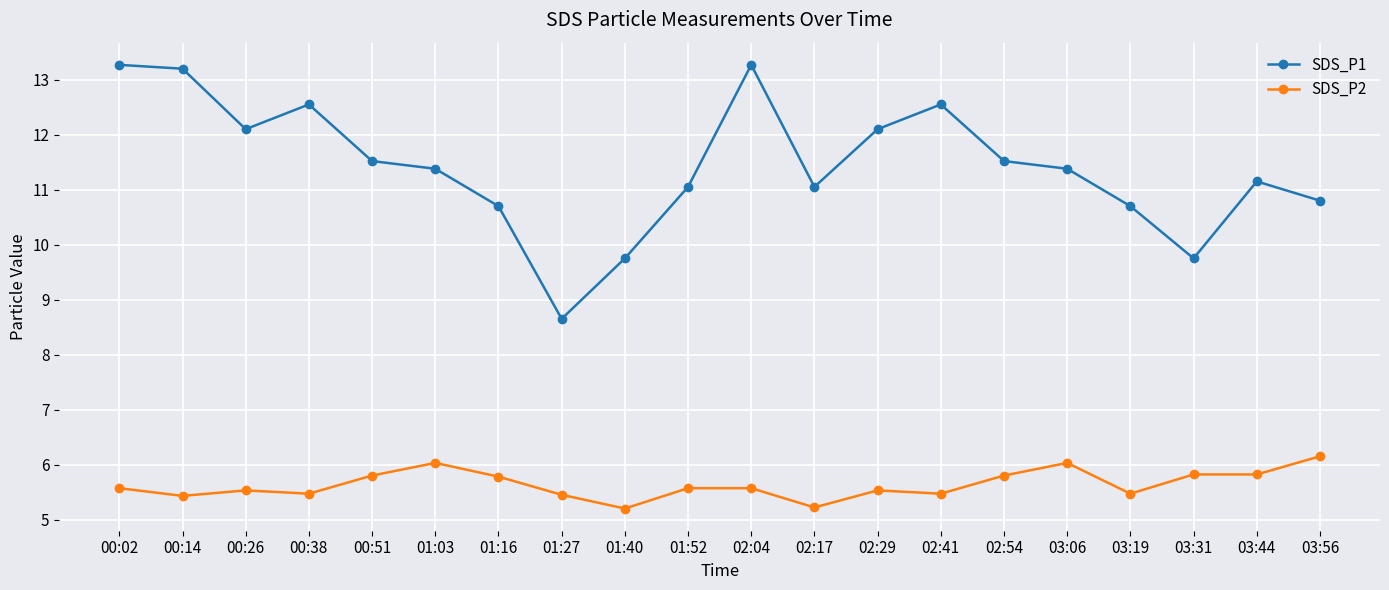

What is the total value across all series at 00:38?

18.0